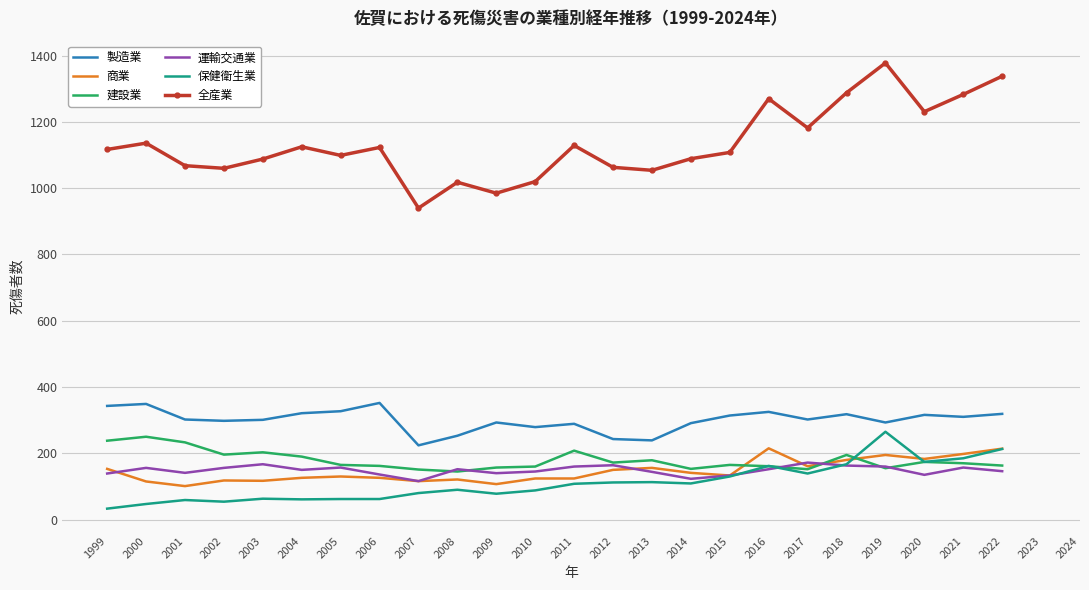

What is the sum of the 建設業 values at 2019 and 2004?

345